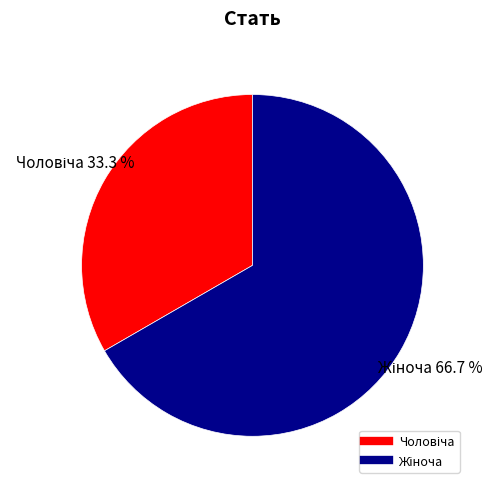

Is there any slice that represents more than half of the pie?

Yes